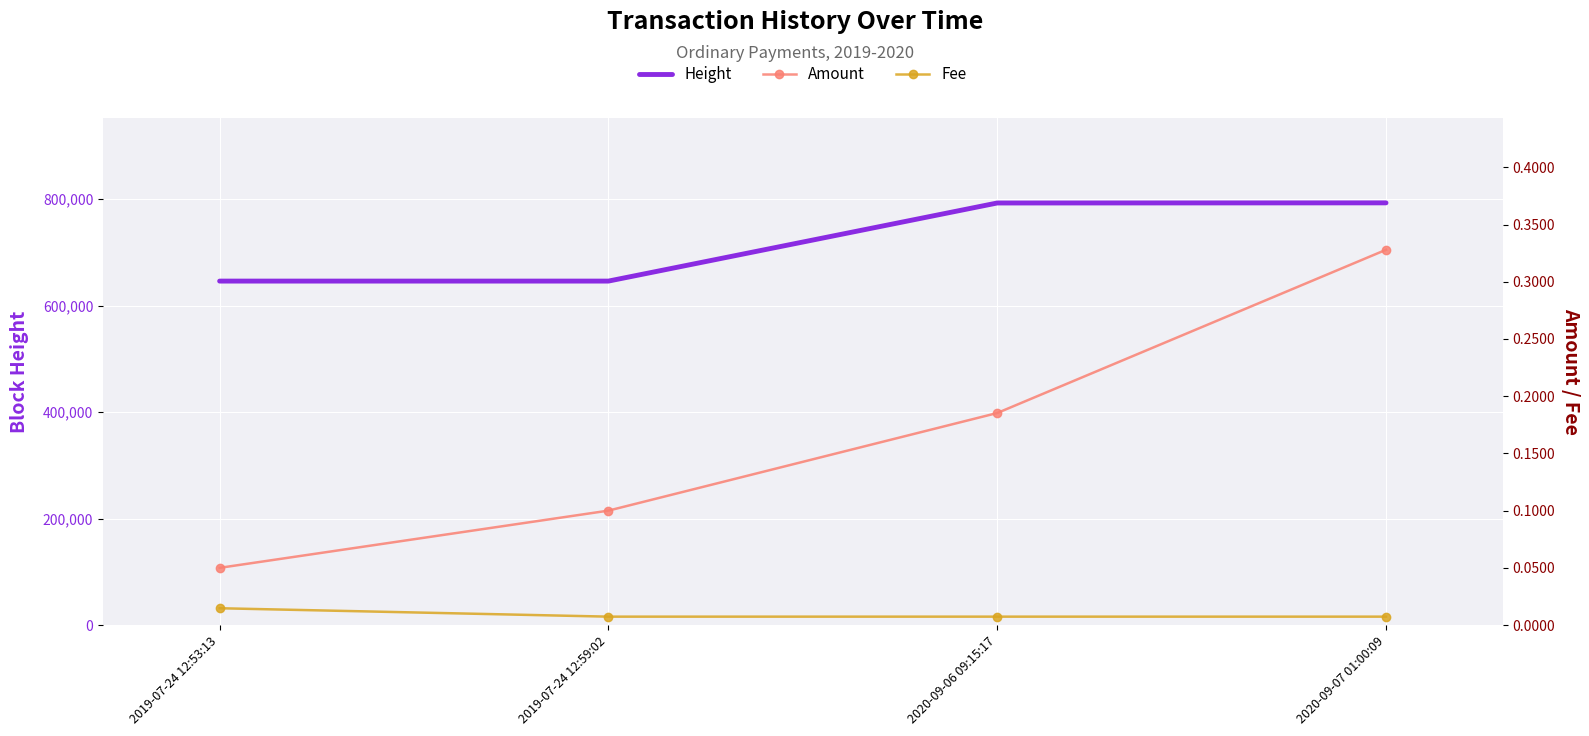

Which series changed the most between 2019-07-24 12:59:02 and 2020-09-06 09:15:17?

Height